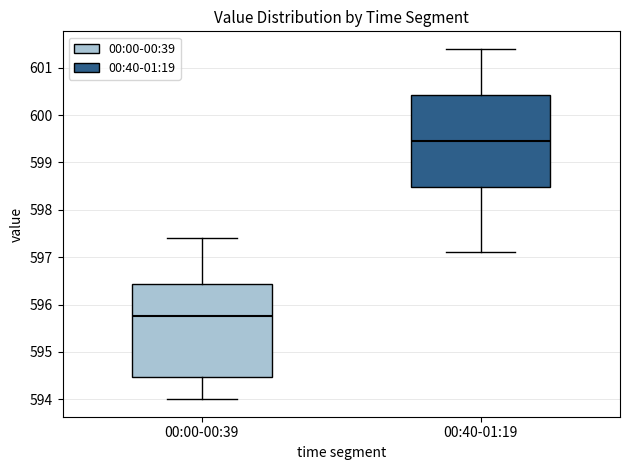

Reading left to right, read every box against the y-axis: the position of its median line, the range the box covers, and the ends of its whiskers. The values are not printed on the chart, so give them approximately, as read against the axis.

00:00-00:39: median 595.8, box 594.5 to 596.4, whiskers 594.0 to 597.4
00:40-01:19: median 599.5, box 598.5 to 600.4, whiskers 597.1 to 601.4